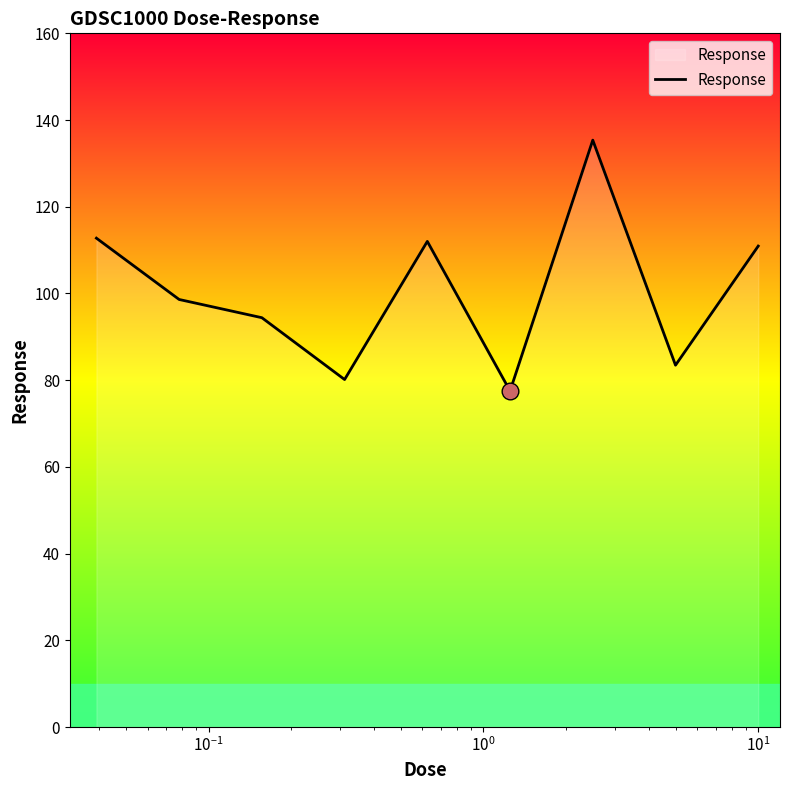

What is the greatest value displayed?

135.4